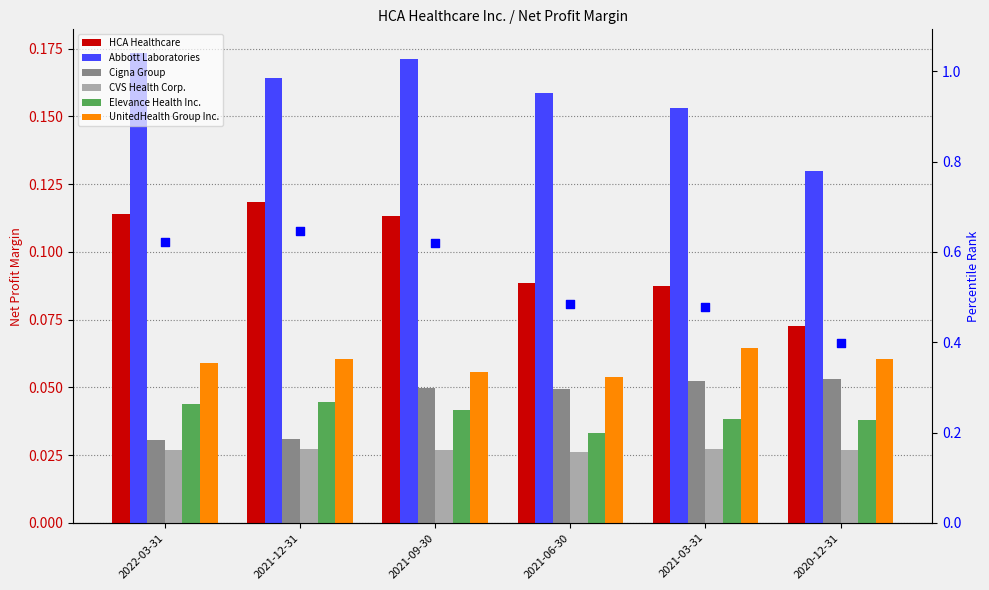

What is the total value across all series at 2020-12-31?

0.4